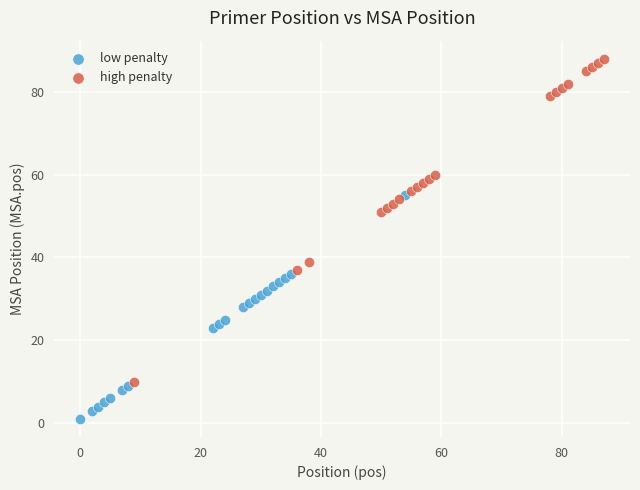

Which series contains the highest Y value?

high penalty